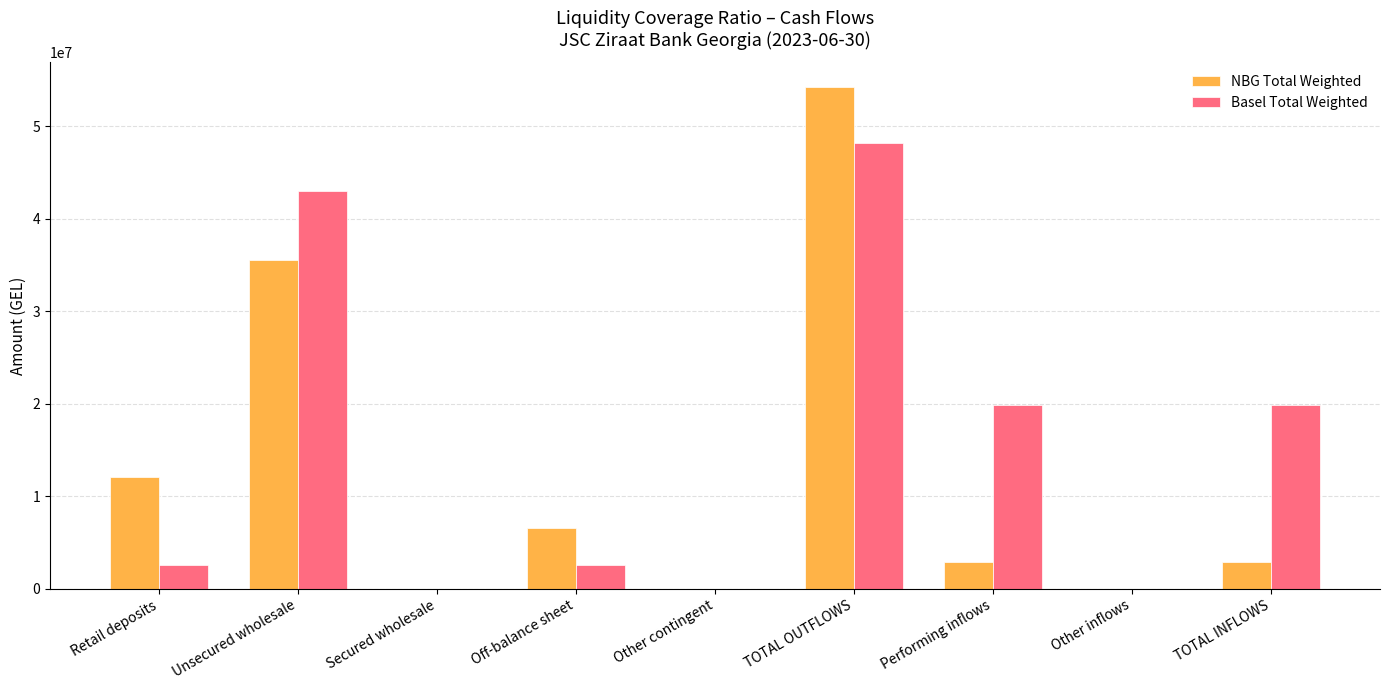

Count the number of data series in this chart.

2